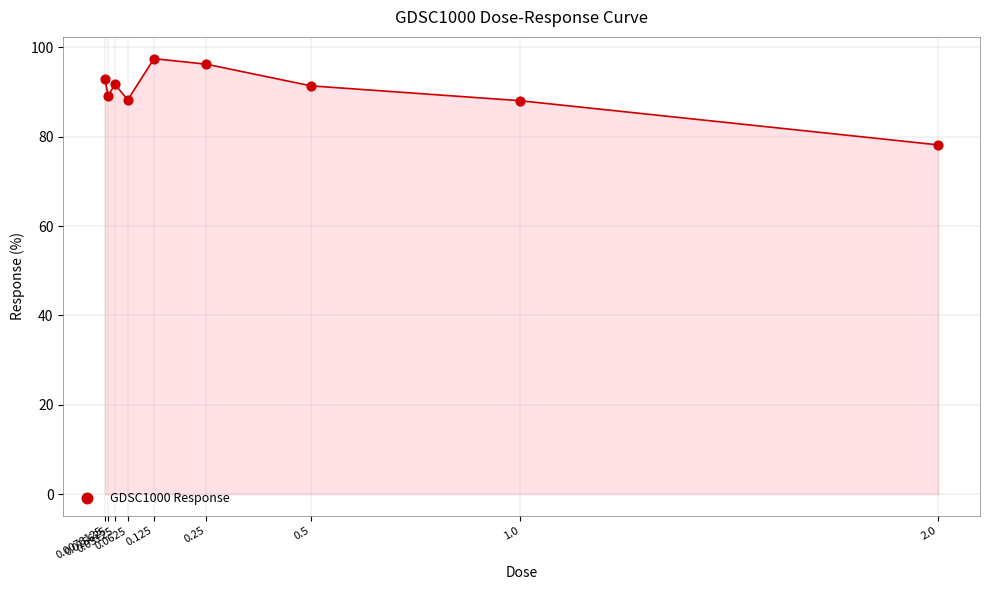

What is the average X value?

0.4